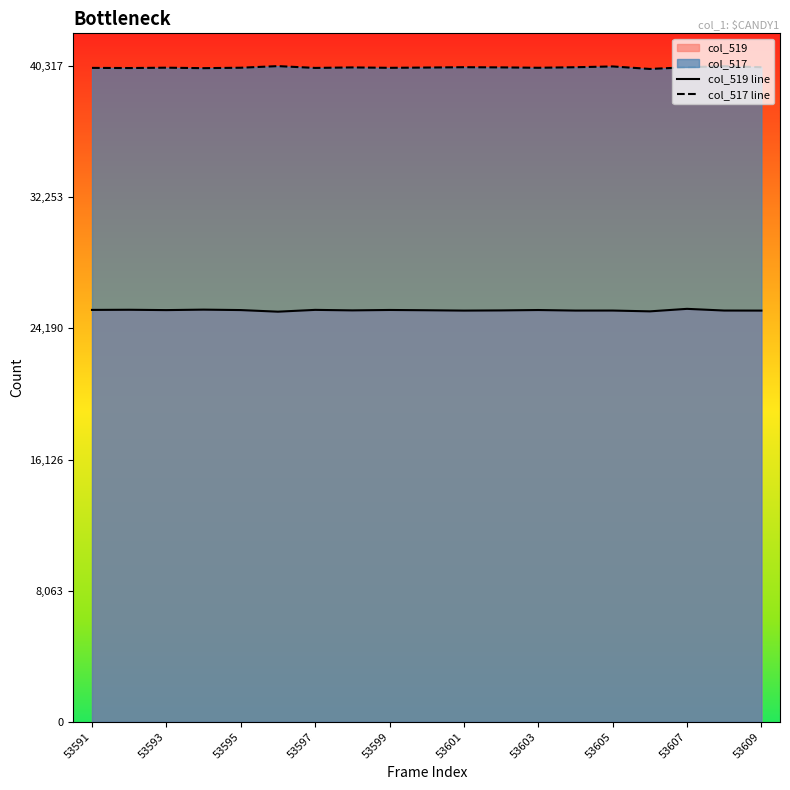

What is the maximum value shown in the chart?

40317